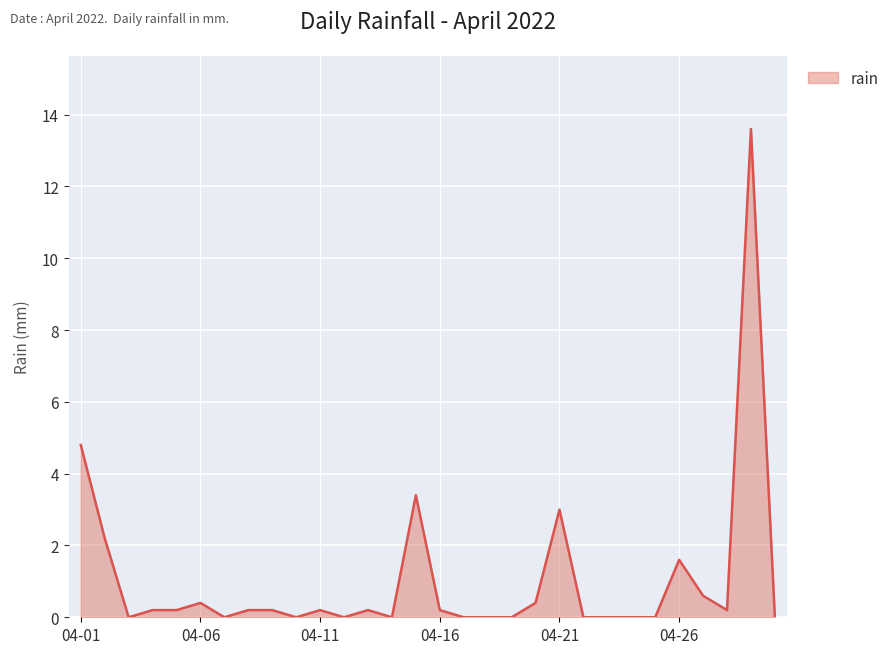

What is the maximum value shown in the chart?

13.6